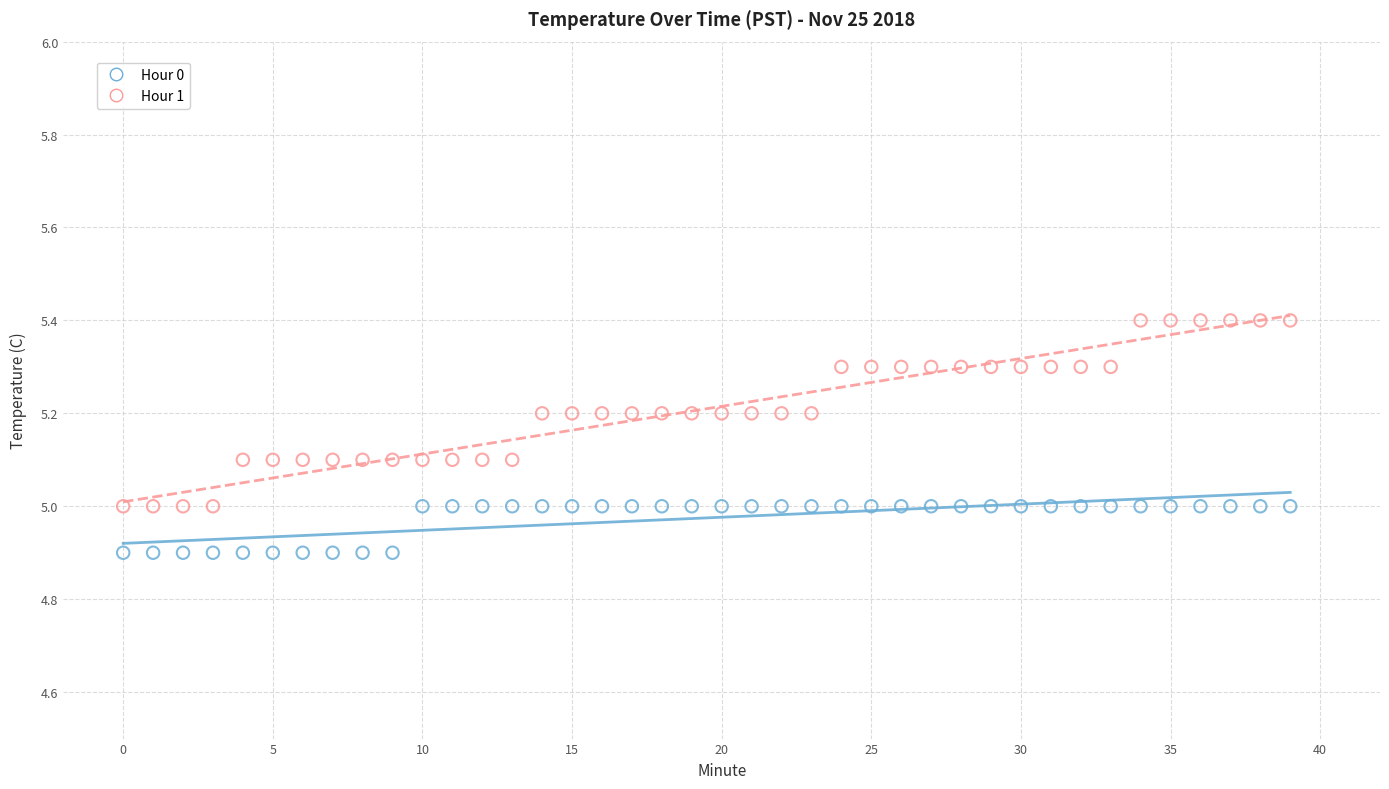

Which series reaches the maximum Y coordinate?

Hour 1